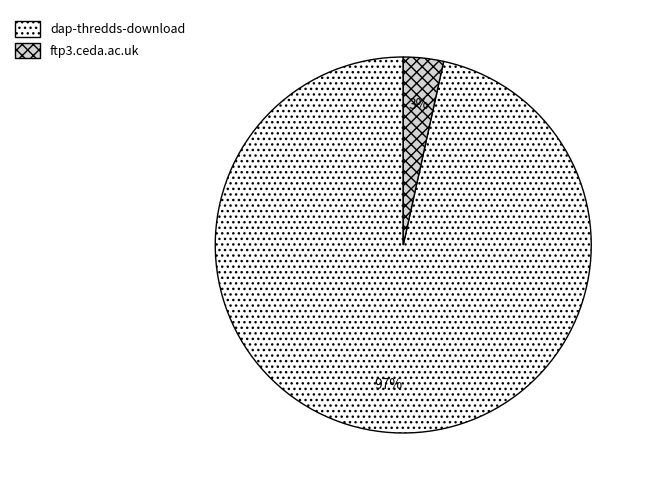

To the nearest percent, what is the average slice percentage?

50%